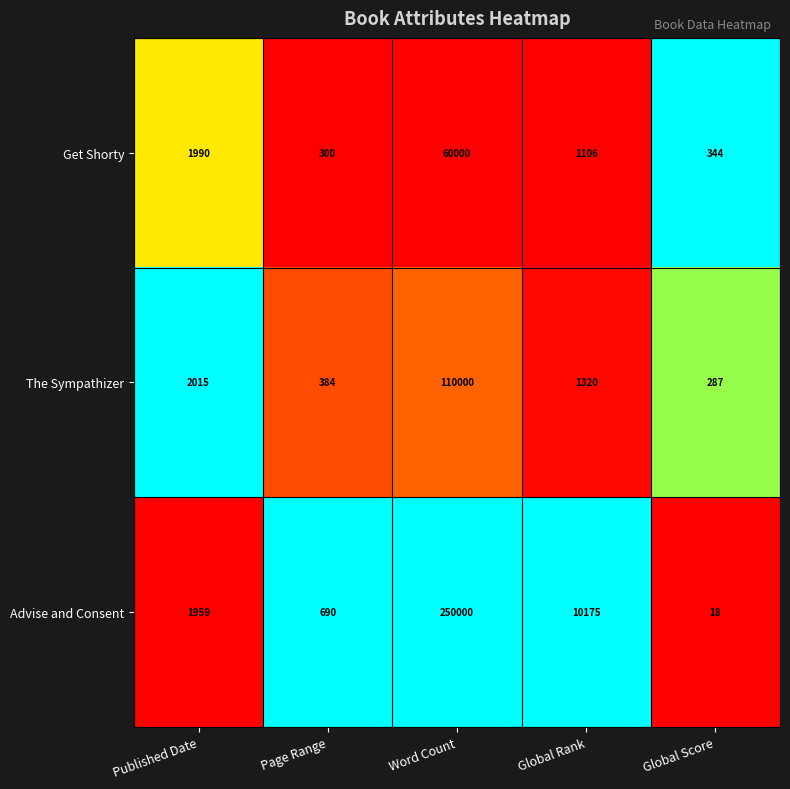

What is the difference between the Get Shorty values at Page Range and Global Score?

44